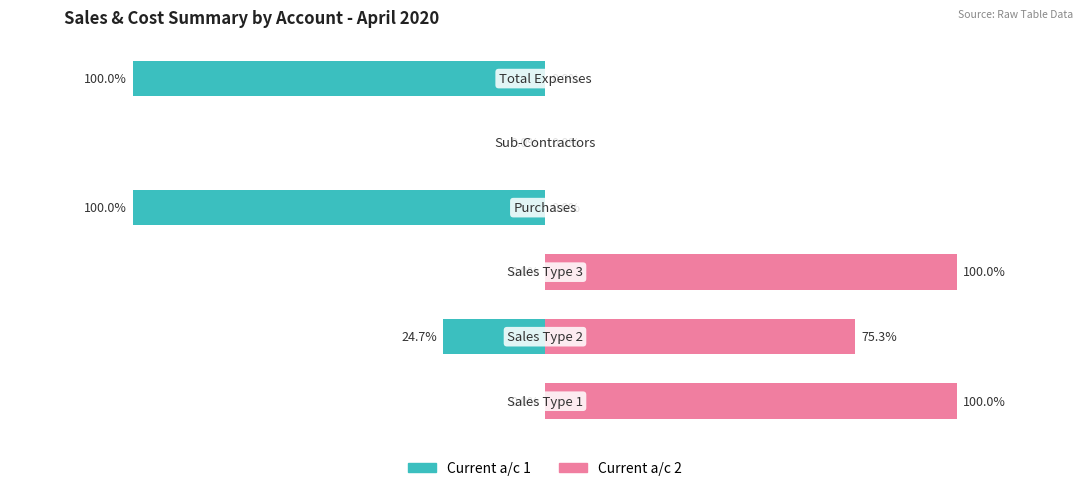

What is the difference between the maximum and minimum values in the Current a/c 2 series?

100.0